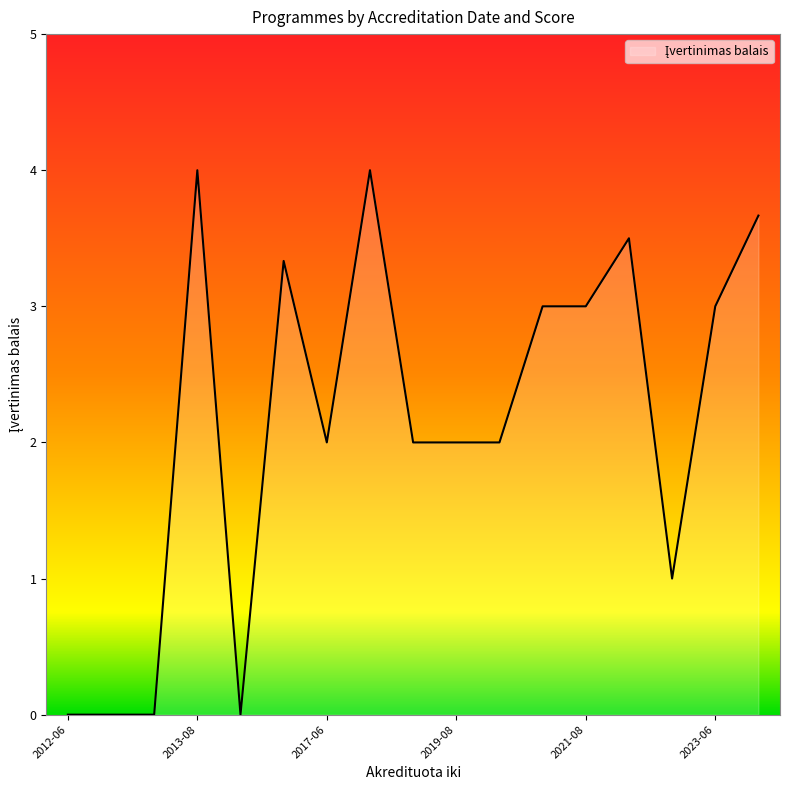

What is the greatest value displayed?

4.0